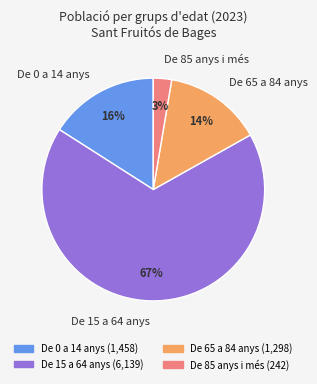

To the nearest percent, what percentage of the pie is De 85 anys i més?

3%